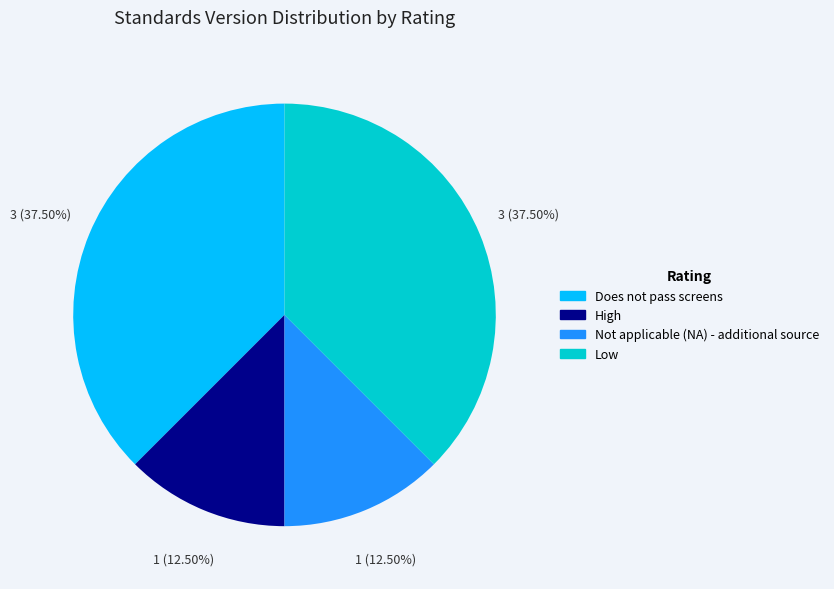

Is there a majority slice in this chart?

No